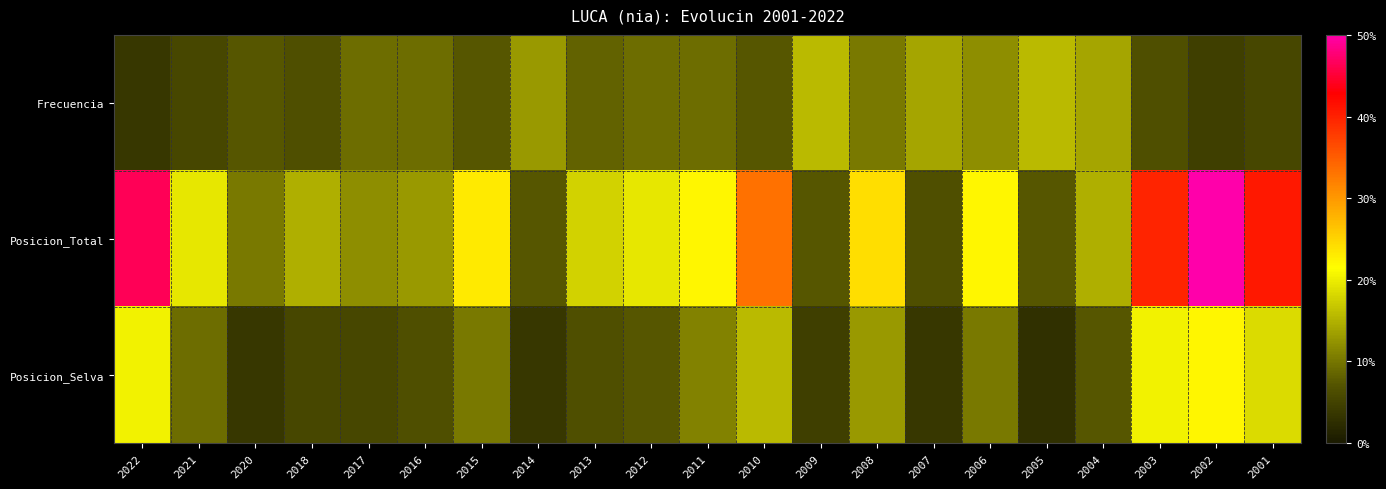

Between 2018 and 2010, which is larger?

2010